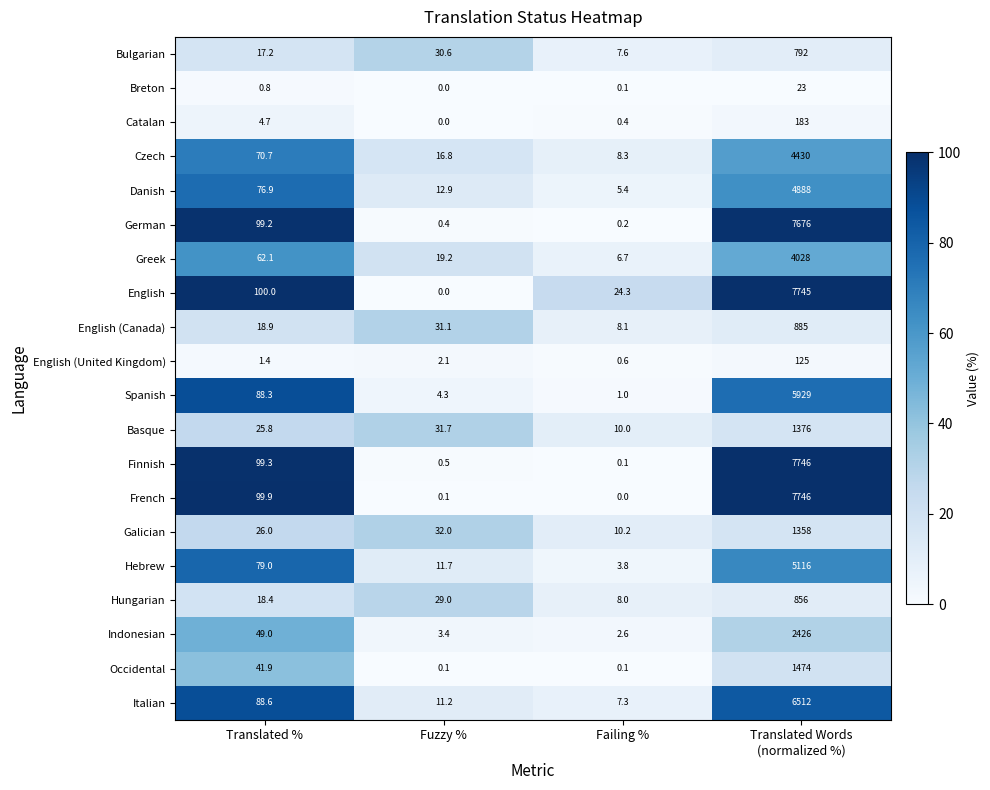

What is the difference between the highest and lowest values at Fuzzy %?

32.0